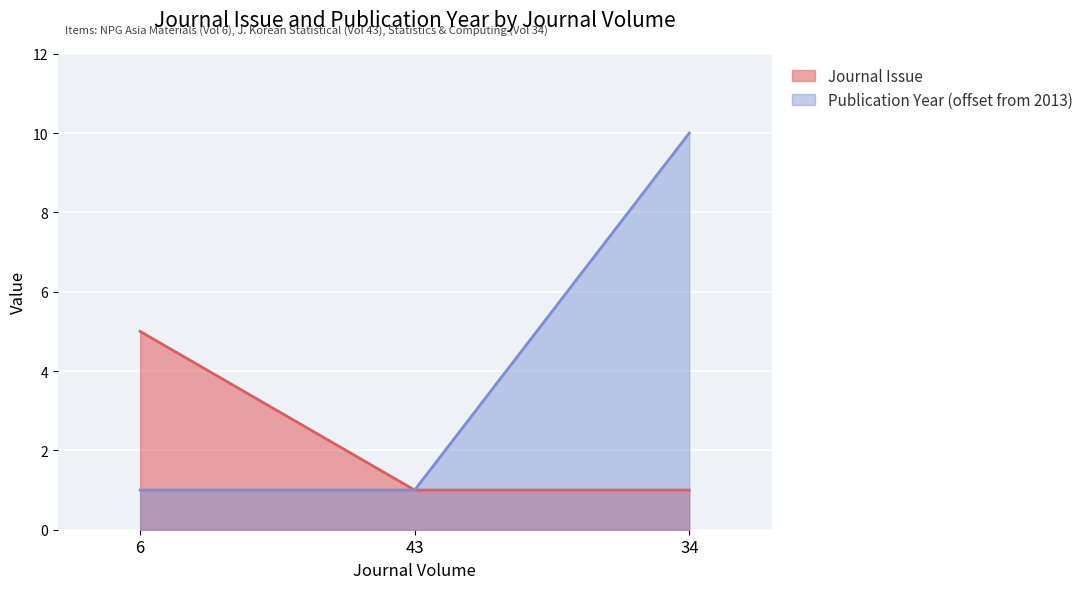

What is the total value across all series at 43?

2